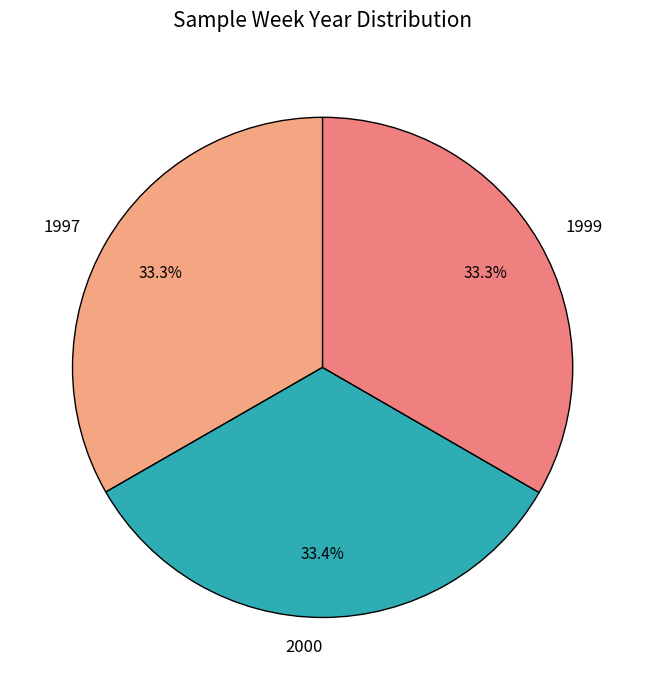

Is it true that 1999 is 40% of the pie?

False